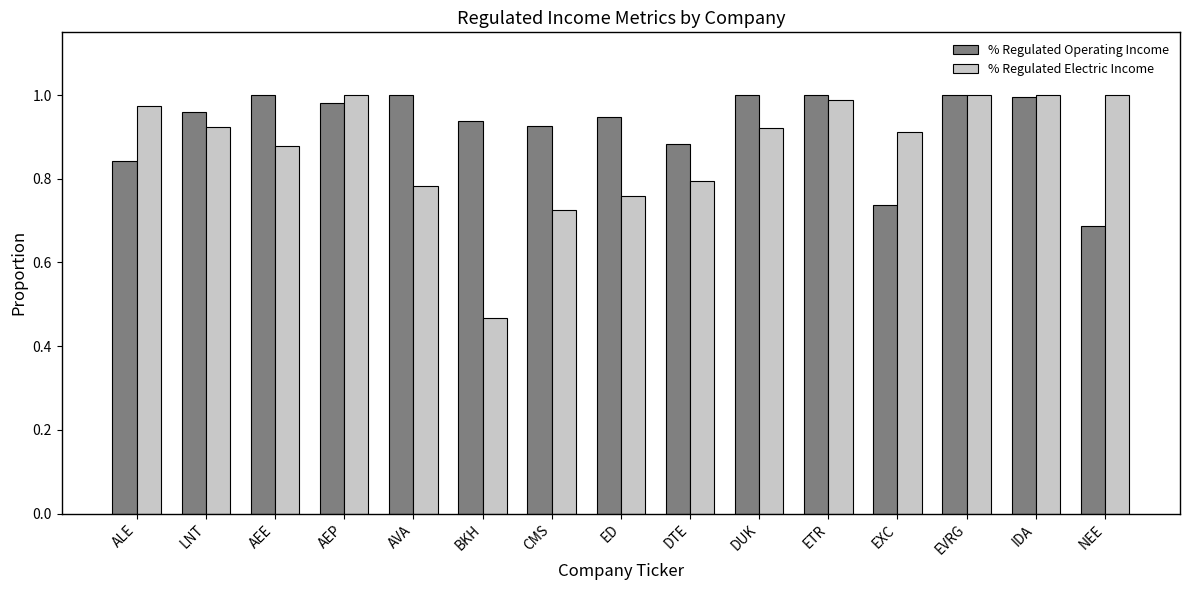

At which category does the chart reach its minimum across all series?

BKH